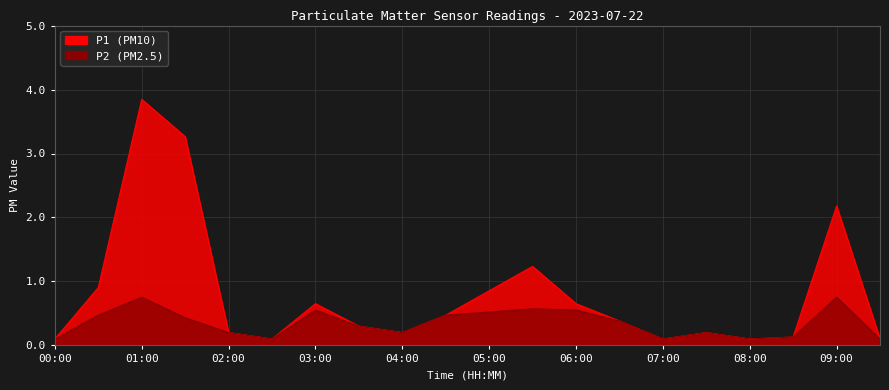

At which category does P2 reach its first local valley?

02:30